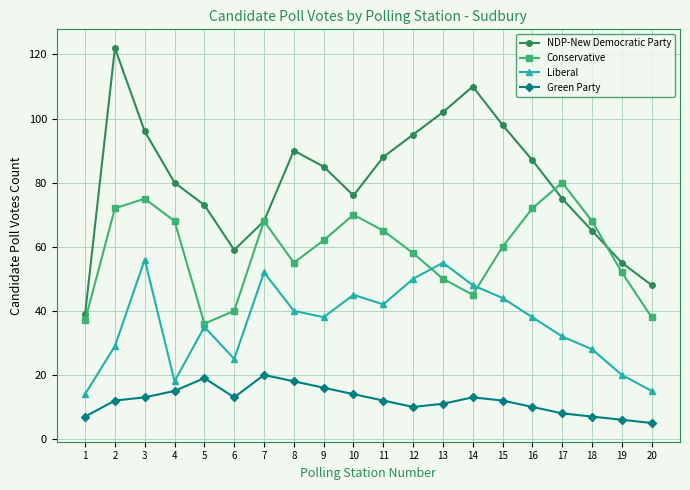

What is the spread (max minus min) of values at 9?

69